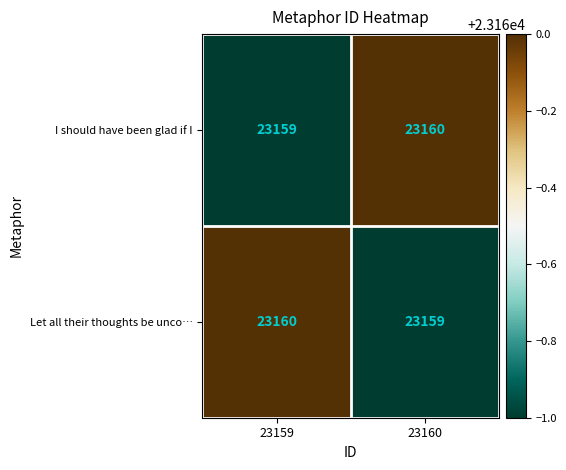

At which label is Let all their thoughts be unco… closest to 23159?

23160